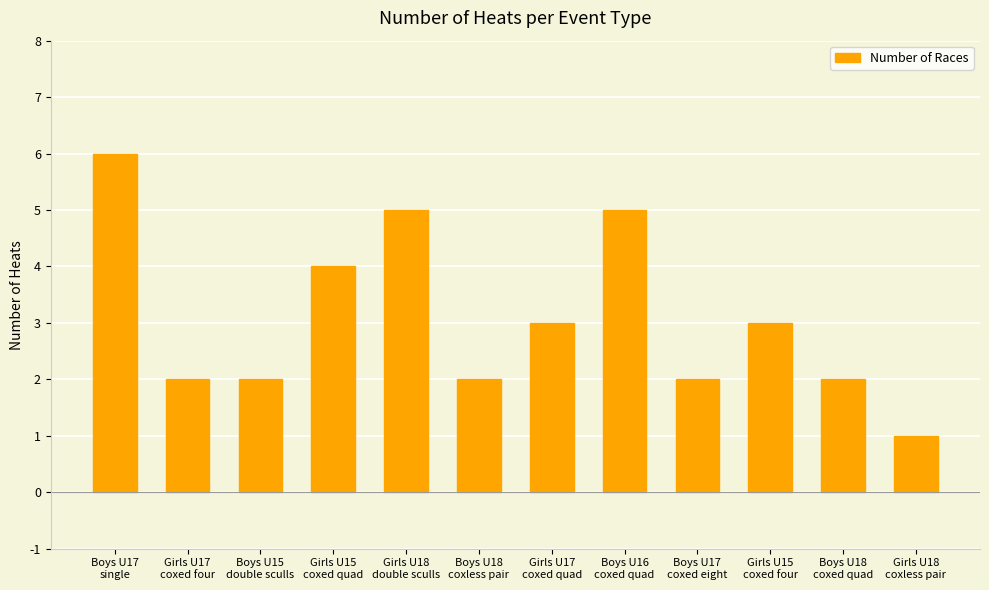

At which category does the chart reach its peak across all series?

Boys U17
single